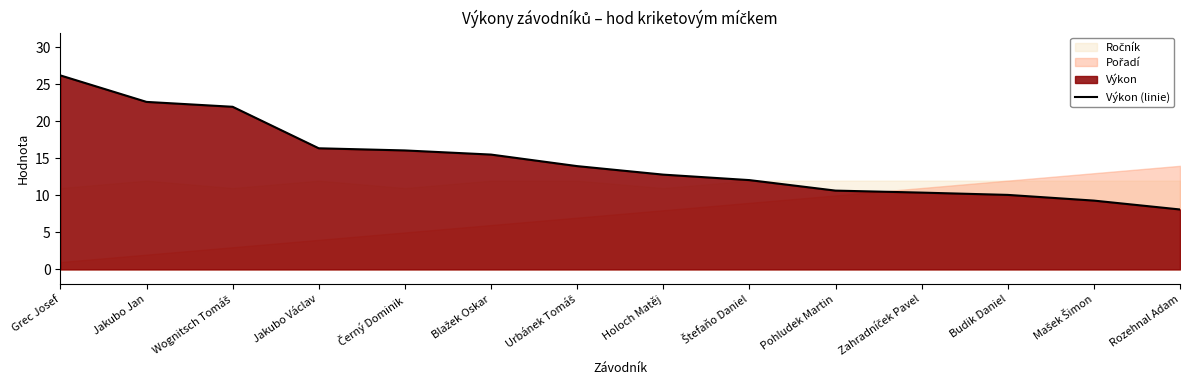

What position from the right is Rozehnal Adam?

1